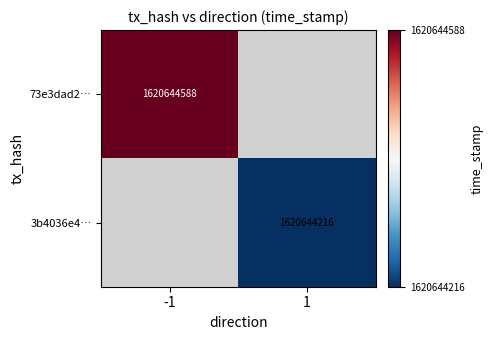

Is the value of 3b4036e4… at 1 greater than the value of 73e3dad2… at -1?

No